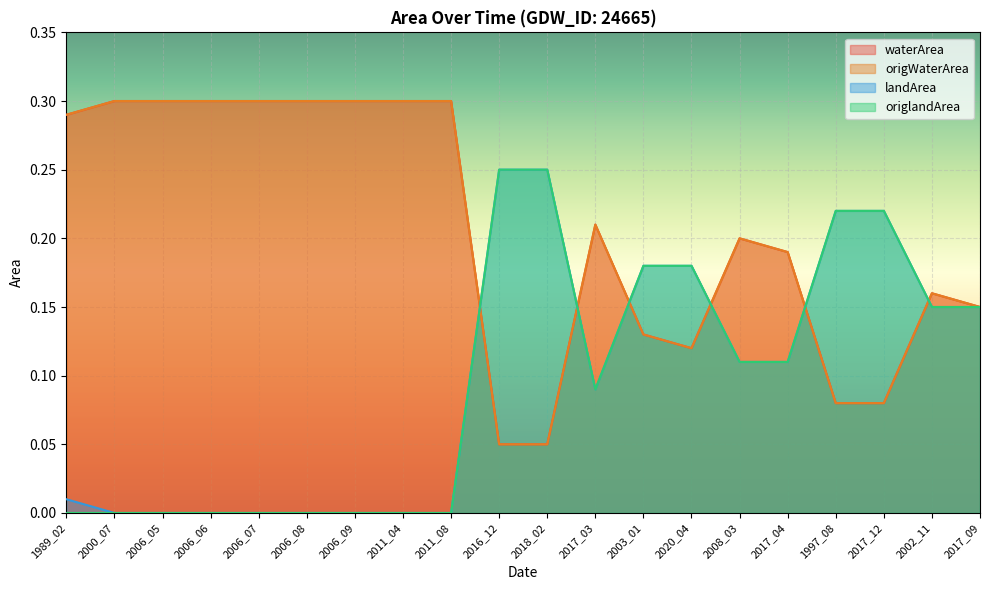

Where do waterArea and origlandArea first cross each other?

2011_08 and 2016_12